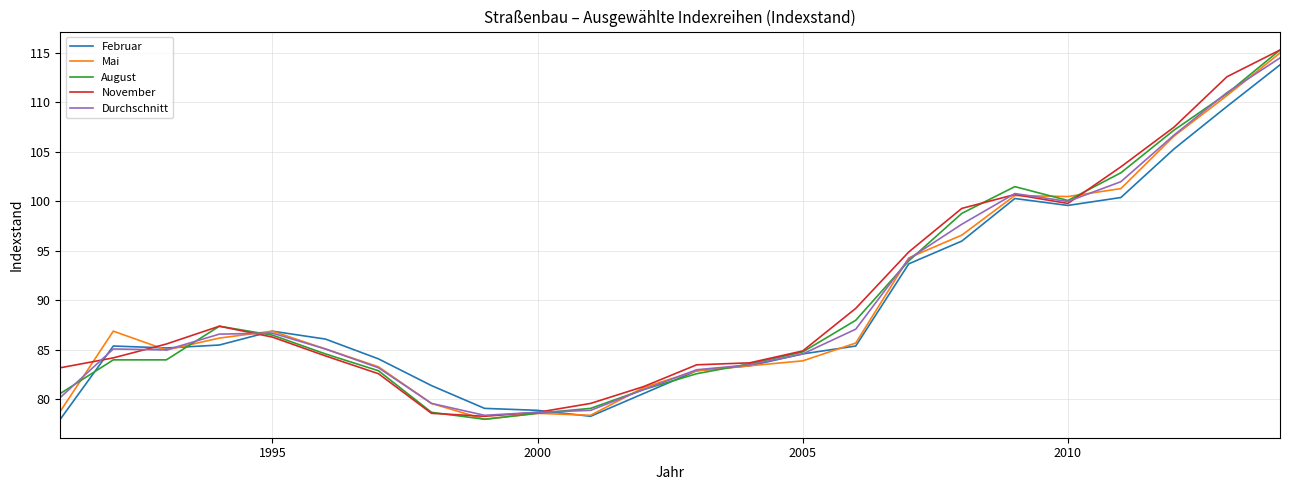

What is the highest value of the August series?

115.3